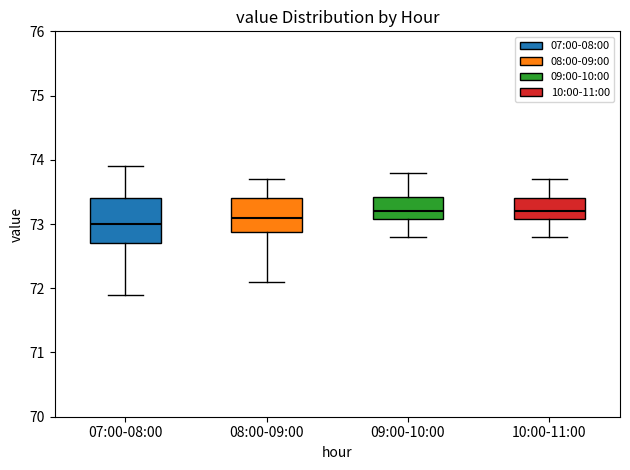

Comparing the boxes themselves (not the whiskers), which one is the tallest?

07:00-08:00